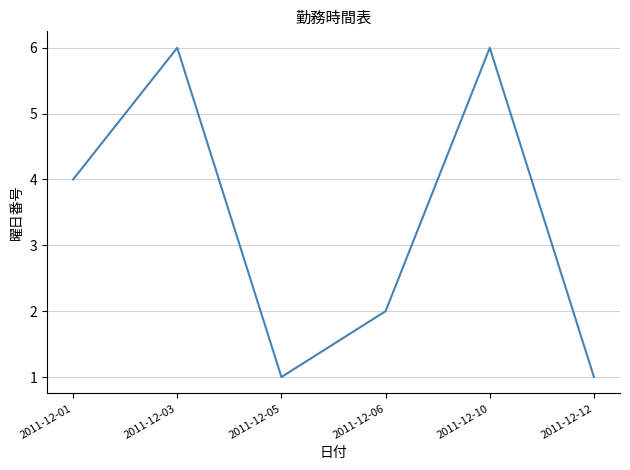

How many interior local valleys (lower than both neighbors) does the data have?

1